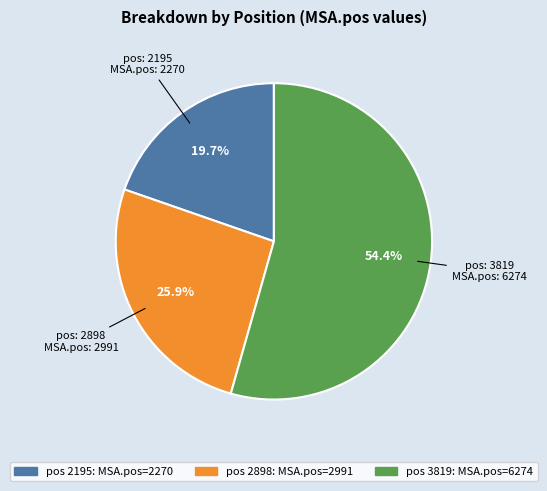

To the nearest percent, what is the average slice percentage?

33%